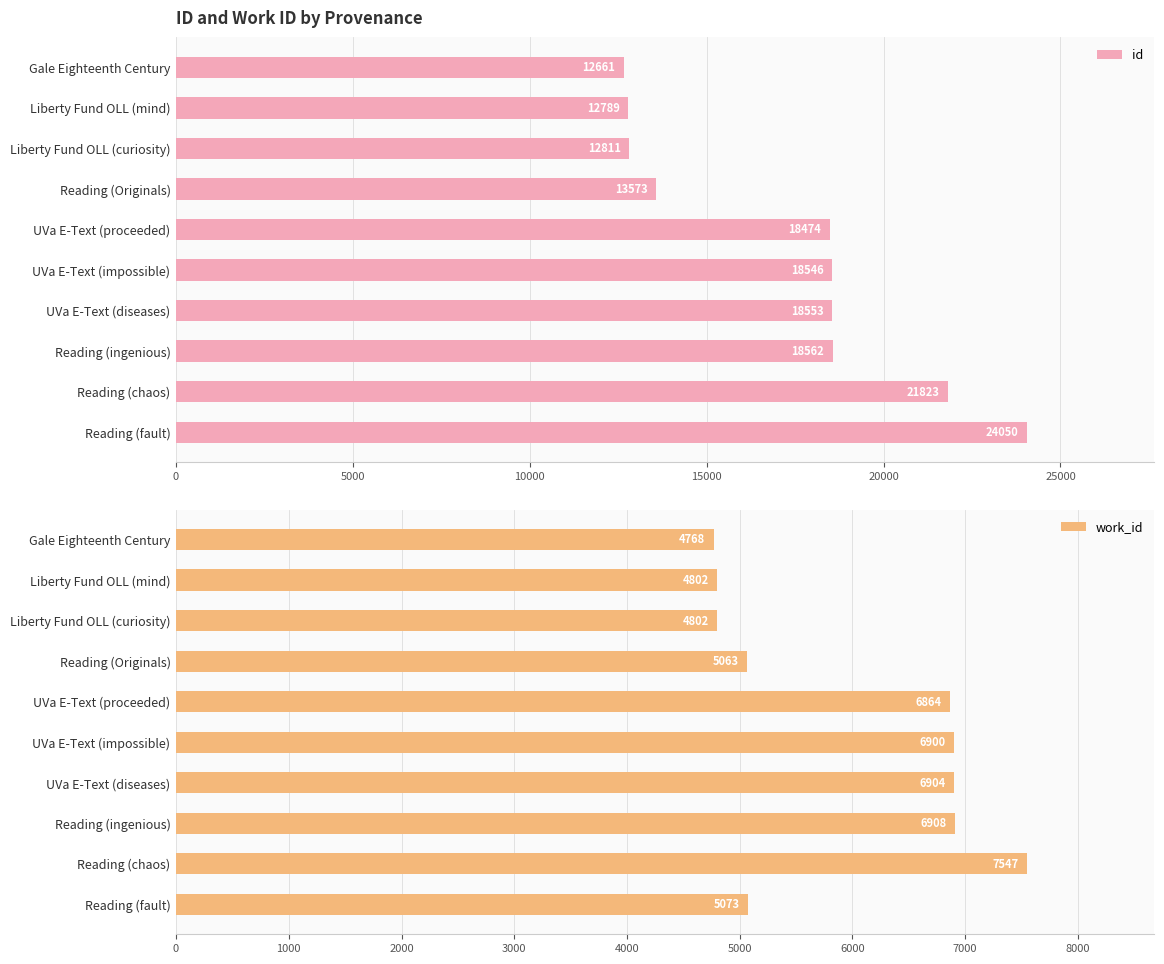

What is the difference between the maximum and minimum values in the id series?

11389